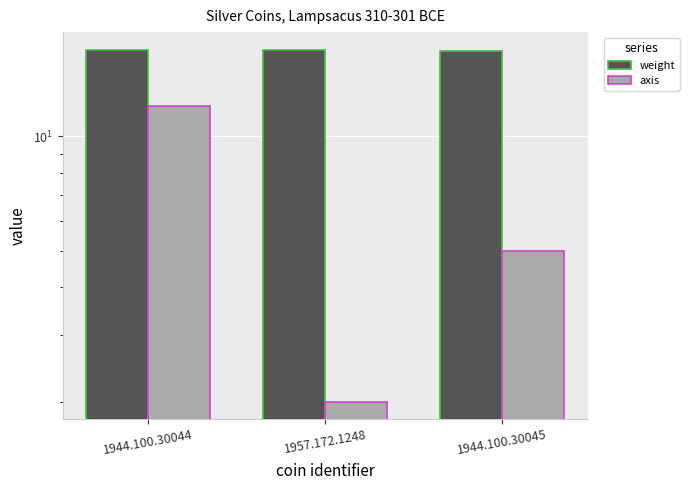

Reading left to right, extract all data points from this chart.

weight: 16.9	16.9	16.8
axis: 12.0	2.0	5.0